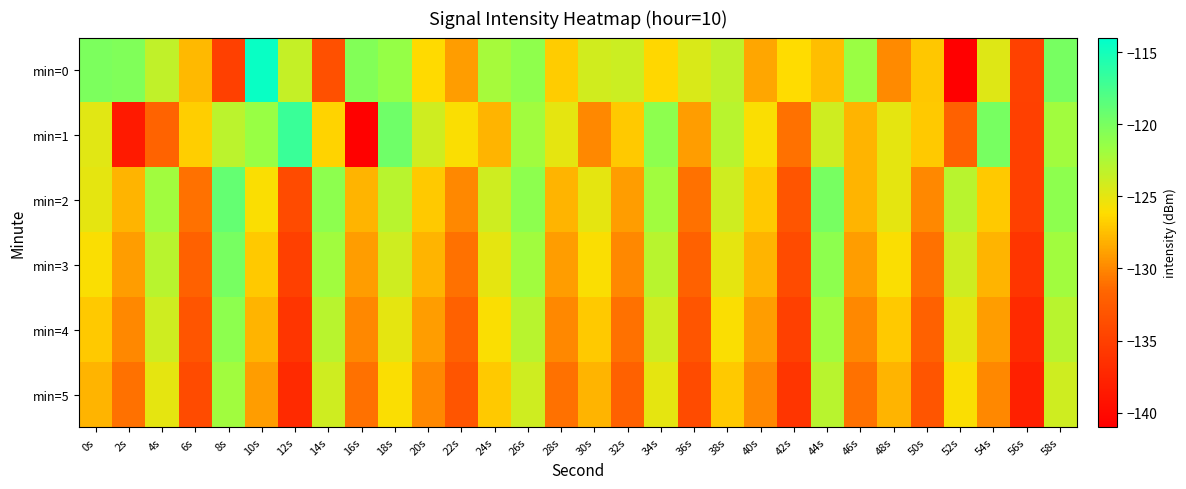

Reading left to right, transcribe all the data shown in this chart.

min=0: 0s=-120.2	2s=-120.4	4s=-123.4	6s=-127.7	8s=-135.0	10s=-114.4	12s=-123.5	14s=-133.6	16s=-120.5	18s=-121.5	20s=-126.3	22s=-129.1	24s=-122.2	26s=-121.1	28s=-126.9	30s=-124.0	32s=-123.9	34s=-126.4	36s=-124.5	38s=-123.3	40s=-128.6	42s=-126.2	44s=-127.6	46s=-121.6	48s=-129.9	50s=-127.2	52s=-141.0	54s=-124.7	56s=-135.0	58s=-120.0
min=1: 0s=-124.8	2s=-138.5	4s=-131.8	6s=-126.8	8s=-123.1	10s=-121.5	12s=-116.9	14s=-126.6	16s=-140.9	18s=-119.5	20s=-124.0	22s=-126.0	24s=-128.0	26s=-122.0	28s=-125.0	30s=-130.0	32s=-127.0	34s=-121.0	36s=-129.0	38s=-123.0	40s=-126.0	42s=-131.0	44s=-124.0	46s=-128.0	48s=-125.0	50s=-127.0	52s=-132.0	54s=-120.0	56s=-135.0	58s=-122.0
min=2: 0s=-125.0	2s=-128.0	4s=-122.0	6s=-131.0	8s=-119.0	10s=-126.0	12s=-134.0	14s=-121.0	16s=-128.0	18s=-123.0	20s=-127.0	22s=-130.0	24s=-124.0	26s=-121.0	28s=-128.0	30s=-125.0	32s=-129.0	34s=-122.0	36s=-131.0	38s=-124.0	40s=-127.0	42s=-133.0	44s=-120.0	46s=-128.0	48s=-125.0	50s=-130.0	52s=-123.0	54s=-127.0	56s=-135.0	58s=-121.0
min=3: 0s=-126.0	2s=-129.0	4s=-123.0	6s=-132.0	8s=-120.0	10s=-127.0	12s=-135.0	14s=-122.0	16s=-129.0	18s=-124.0	20s=-128.0	22s=-131.0	24s=-125.0	26s=-122.0	28s=-129.0	30s=-126.0	32s=-130.0	34s=-123.0	36s=-132.0	38s=-125.0	40s=-128.0	42s=-134.0	44s=-121.0	46s=-129.0	48s=-126.0	50s=-131.0	52s=-124.0	54s=-128.0	56s=-136.0	58s=-122.0
min=4: 0s=-127.0	2s=-130.0	4s=-124.0	6s=-133.0	8s=-121.0	10s=-128.0	12s=-136.0	14s=-123.0	16s=-130.0	18s=-125.0	20s=-129.0	22s=-132.0	24s=-126.0	26s=-123.0	28s=-130.0	30s=-127.0	32s=-131.0	34s=-124.0	36s=-133.0	38s=-126.0	40s=-129.0	42s=-135.0	44s=-122.0	46s=-130.0	48s=-127.0	50s=-132.0	52s=-125.0	54s=-129.0	56s=-137.0	58s=-123.0
min=5: 0s=-128.0	2s=-131.0	4s=-125.0	6s=-134.0	8s=-122.0	10s=-129.0	12s=-137.0	14s=-124.0	16s=-131.0	18s=-126.0	20s=-130.0	22s=-133.0	24s=-127.0	26s=-124.0	28s=-131.0	30s=-128.0	32s=-132.0	34s=-125.0	36s=-134.0	38s=-127.0	40s=-130.0	42s=-136.0	44s=-123.0	46s=-131.0	48s=-128.0	50s=-133.0	52s=-126.0	54s=-130.0	56s=-138.0	58s=-124.0